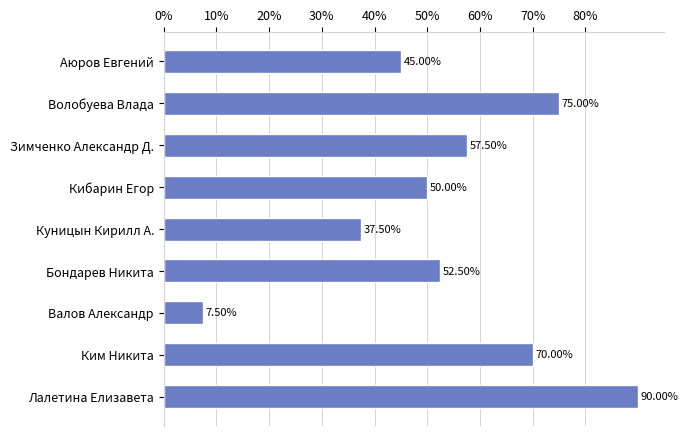

What is the label of the 9th bar from the bottom?

Аюров Евгений